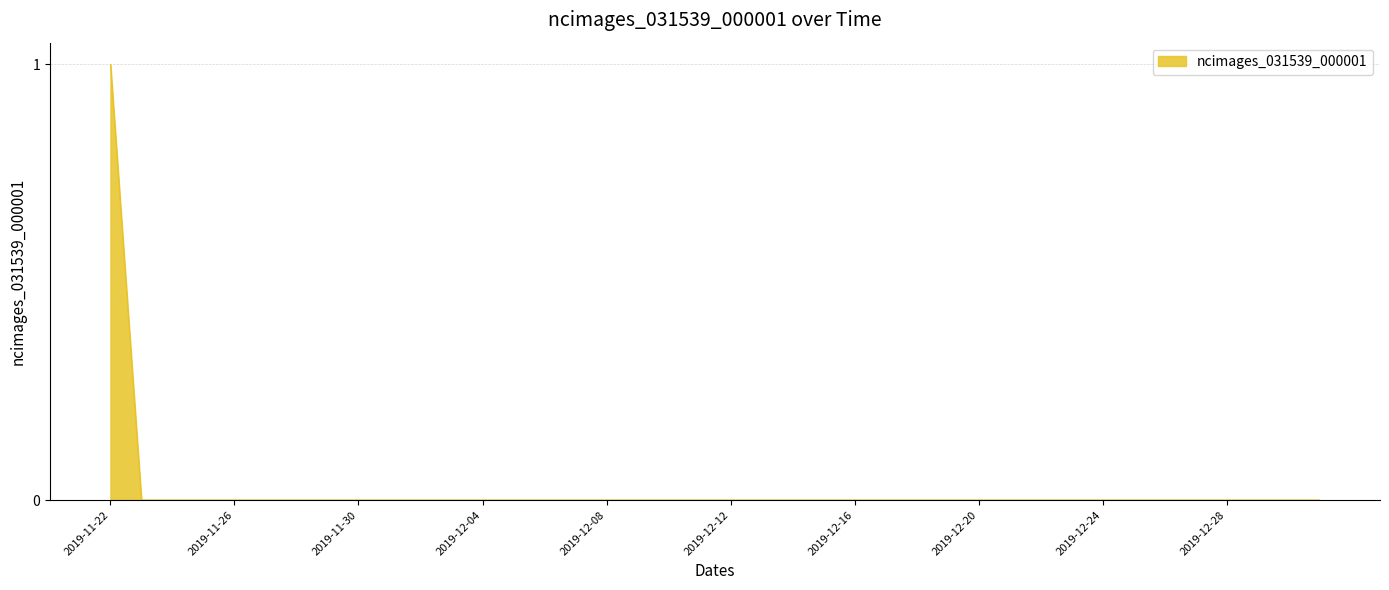

Reading left to right, transcribe all the data shown in this chart.

2019-11-22=1	2019-11-23=0	2019-11-24=0	2019-11-25=0	2019-11-26=0	2019-11-27=0	2019-11-28=0	2019-11-29=0	2019-11-30=0	2019-12-01=0	2019-12-02=0	2019-12-03=0	2019-12-04=0	2019-12-05=0	2019-12-06=0	2019-12-07=0	2019-12-08=0	2019-12-09=0	2019-12-10=0	2019-12-11=0	2019-12-12=0	2019-12-13=0	2019-12-14=0	2019-12-15=0	2019-12-16=0	2019-12-17=0	2019-12-18=0	2019-12-19=0	2019-12-20=0	2019-12-21=0	2019-12-22=0	2019-12-23=0	2019-12-24=0	2019-12-25=0	2019-12-26=0	2019-12-27=0	2019-12-28=0	2019-12-29=0	2019-12-30=0	2019-12-31=0